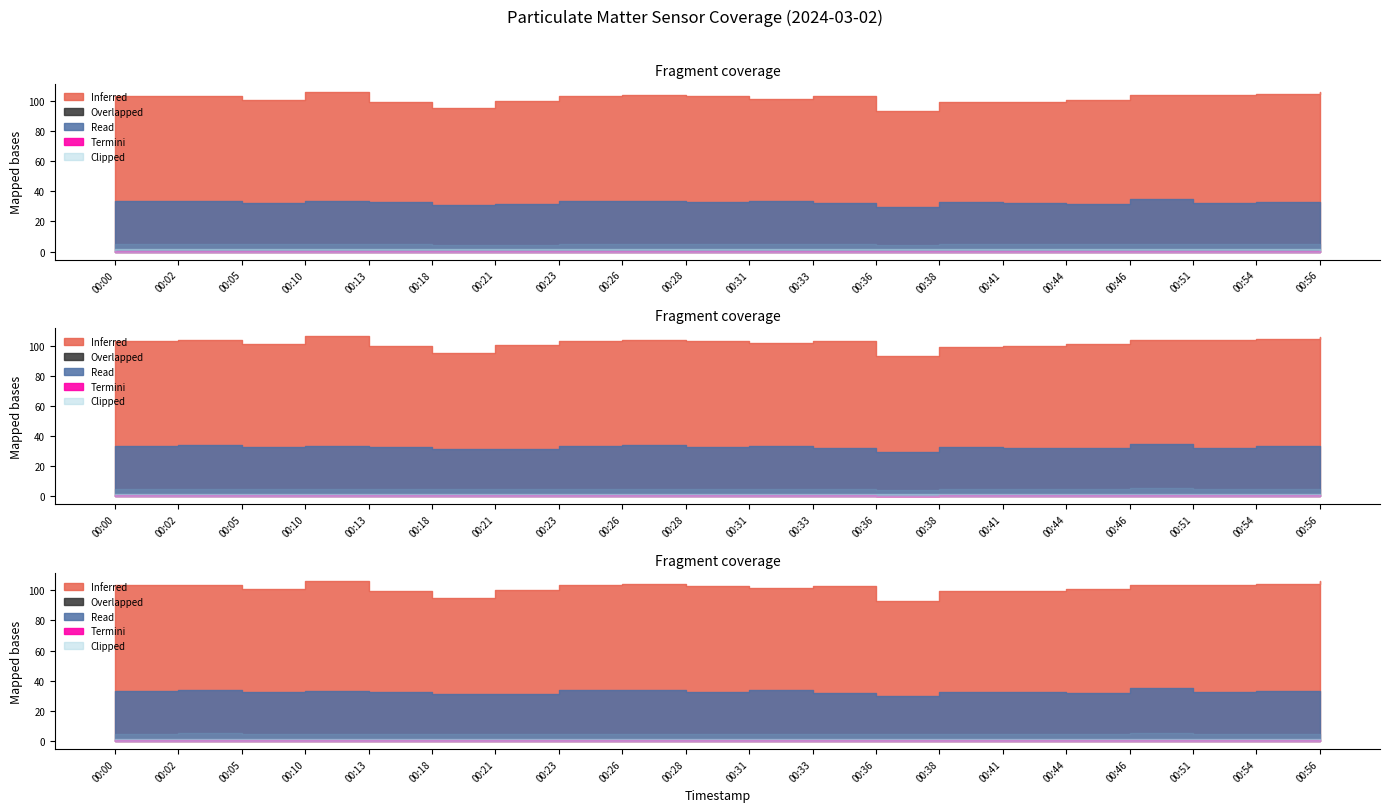

True or false: P2 and P1 intersect in this chart.

False